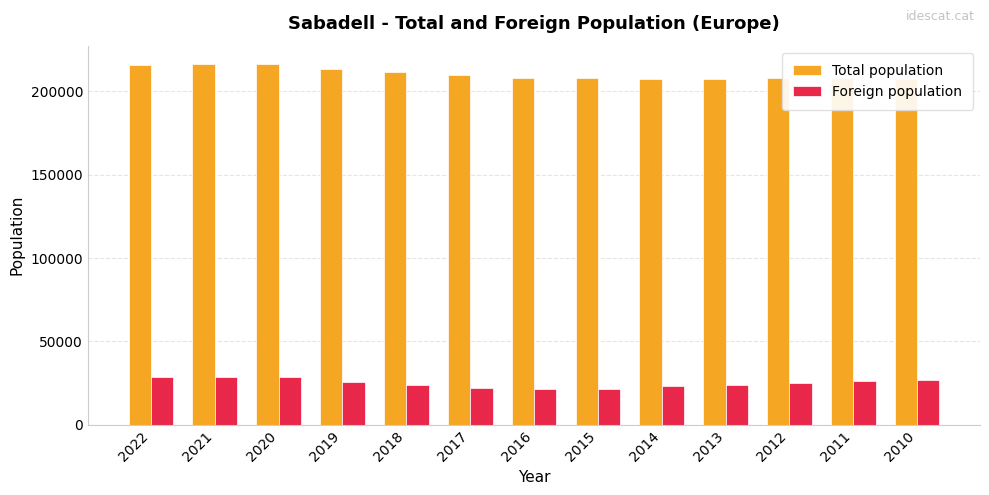

Reading right to left, list all the values displayed in this chart.

Total population: 207338	207721	207938	207649	207444	207814	208246	209931	211734	213644	216520	216204	215760
Foreign population: 26831	26348	25340	24089	22968	21401	21466	22200	23762	25725	28356	28794	28632